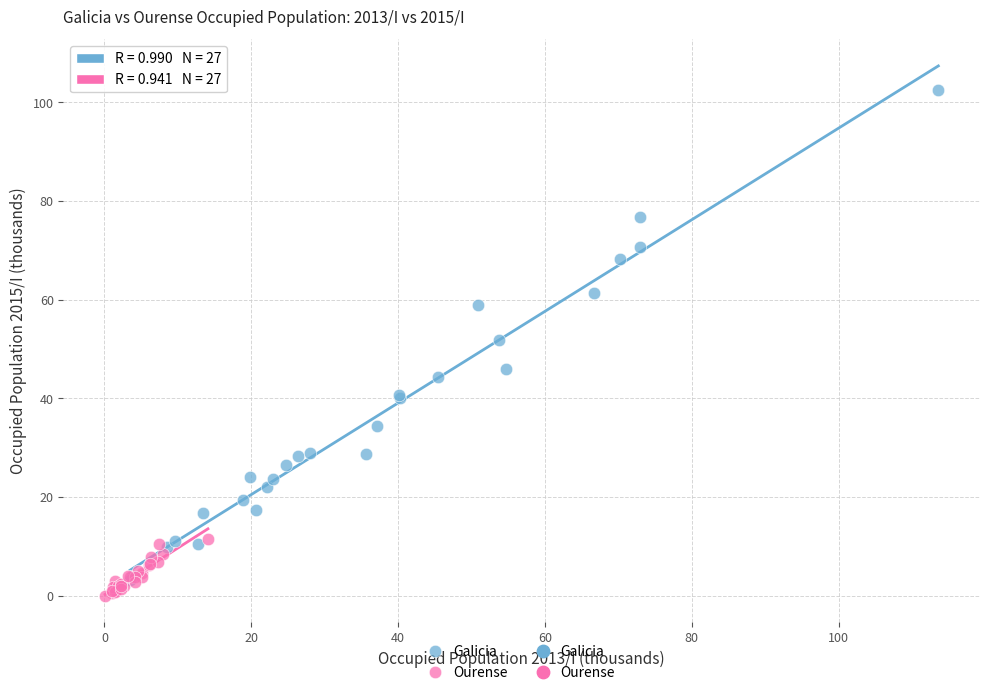

Which series has the widest spread of Y values?

Galicia